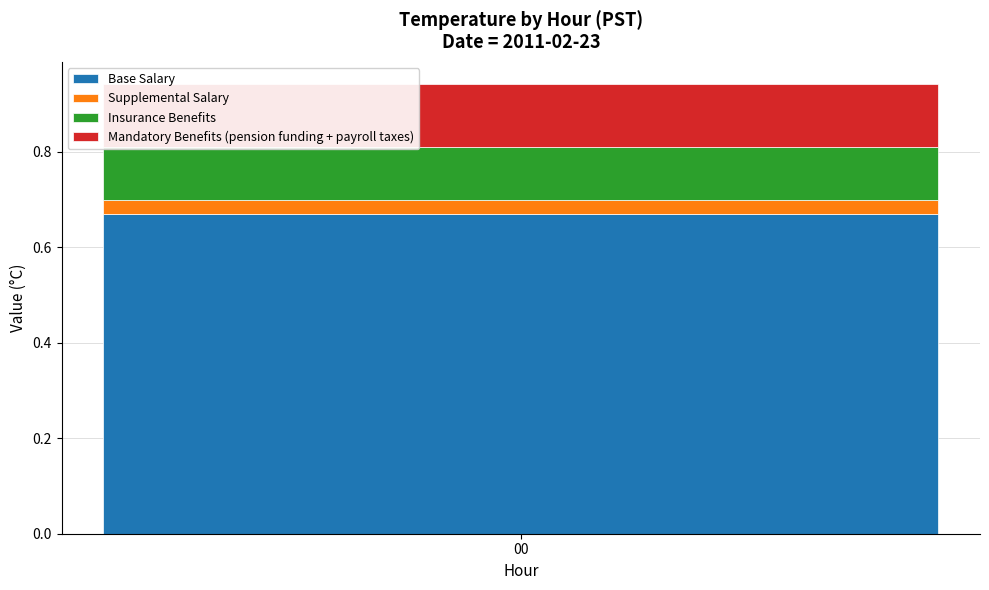

Rank the categories by Base Salary value from lowest to highest.

00